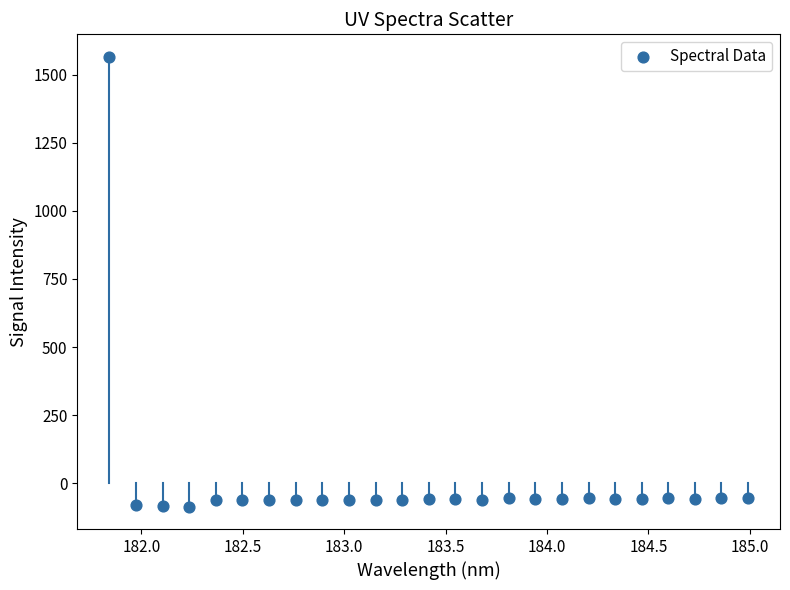

What is the range of Y values (max minus min)?

1650.6